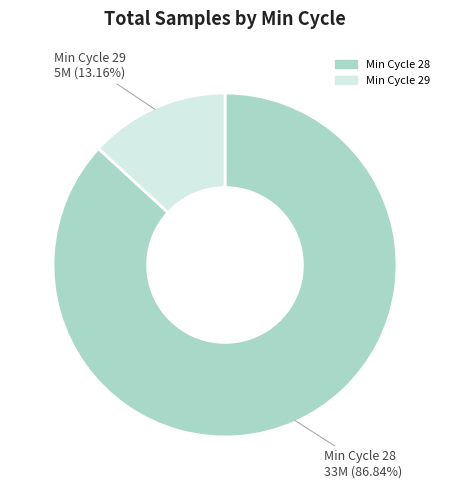

Is there a majority slice in this chart?

Yes